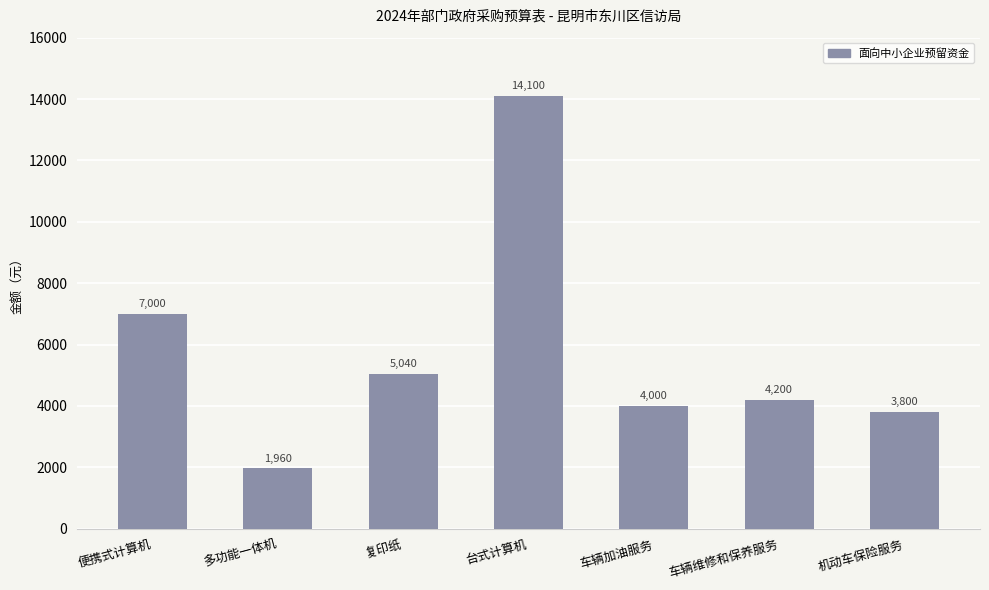

Are the bars horizontal?

No